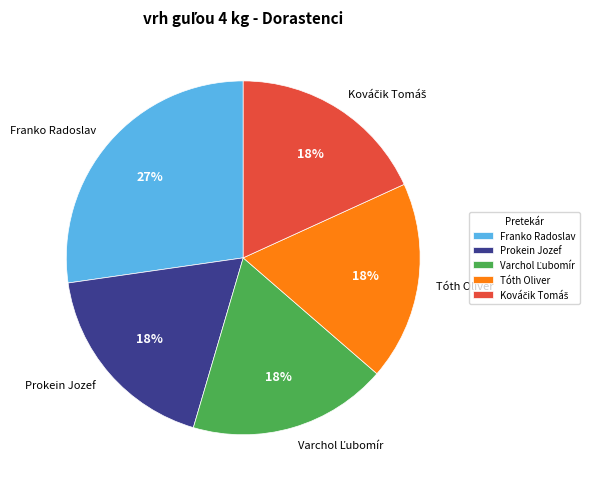

Is there a majority slice in this chart?

No